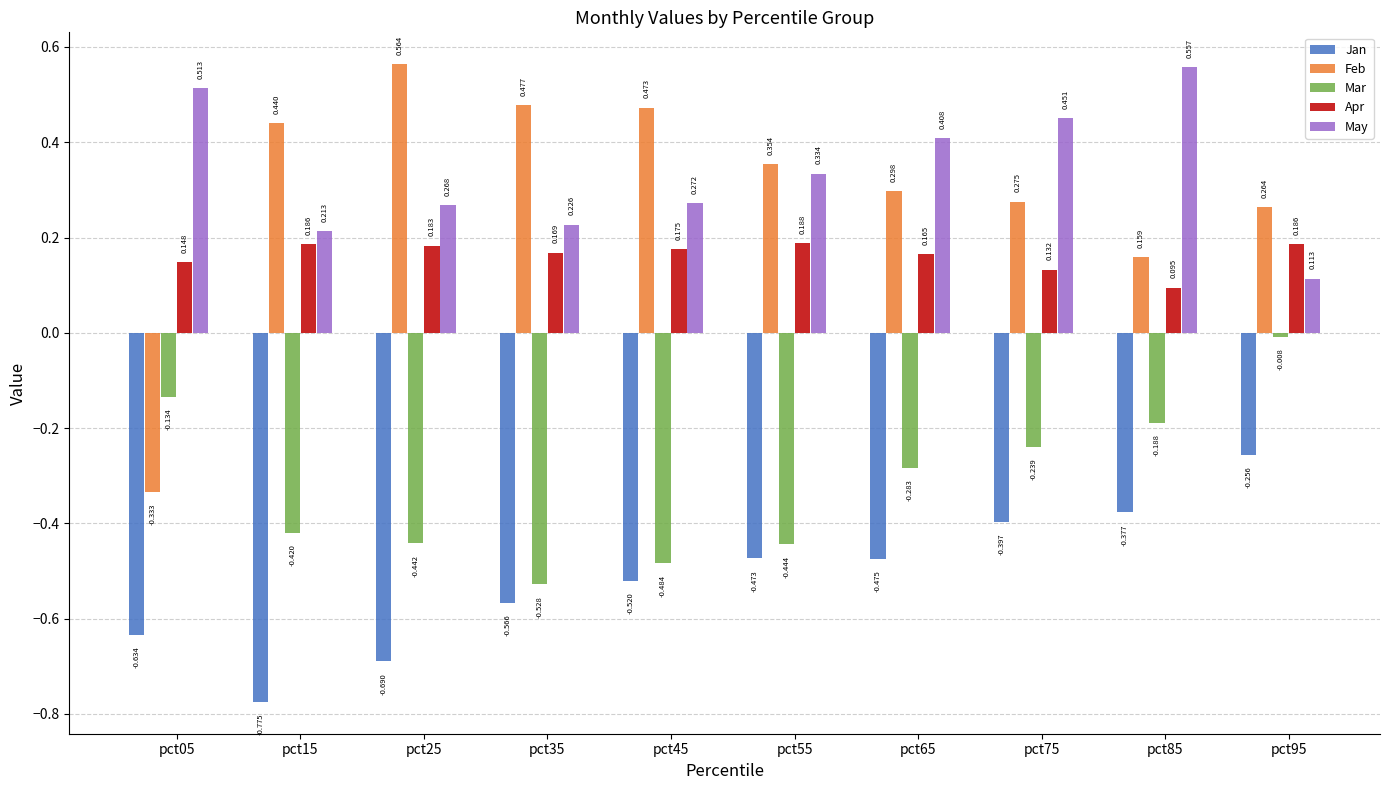

How many bars are there in each group?

5